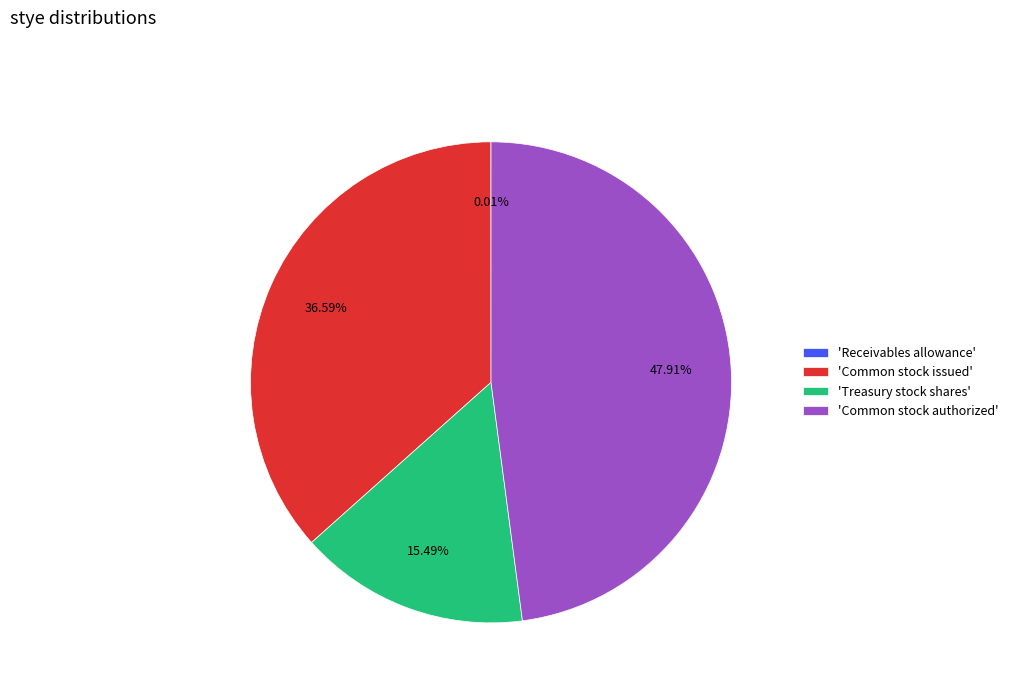

Does any single category account for the majority?

No